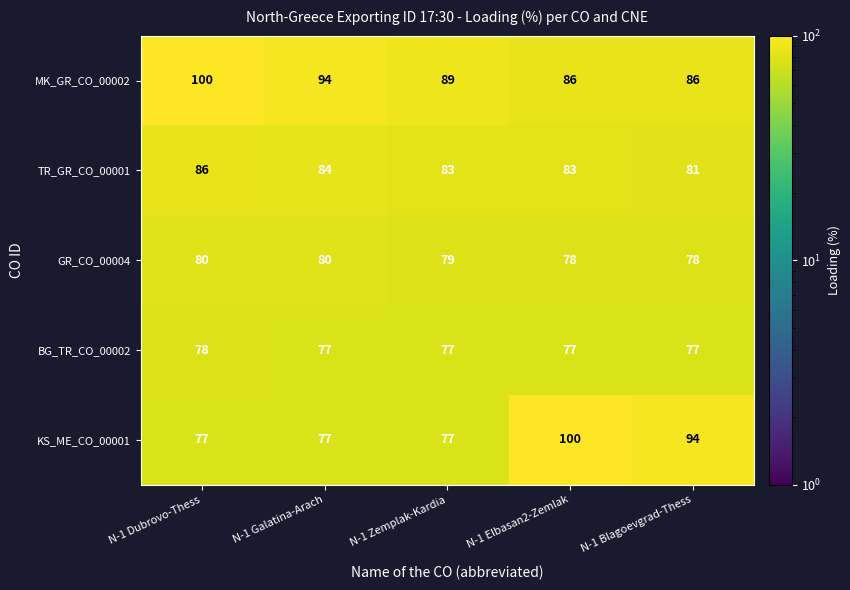

What is the greatest value displayed?

100